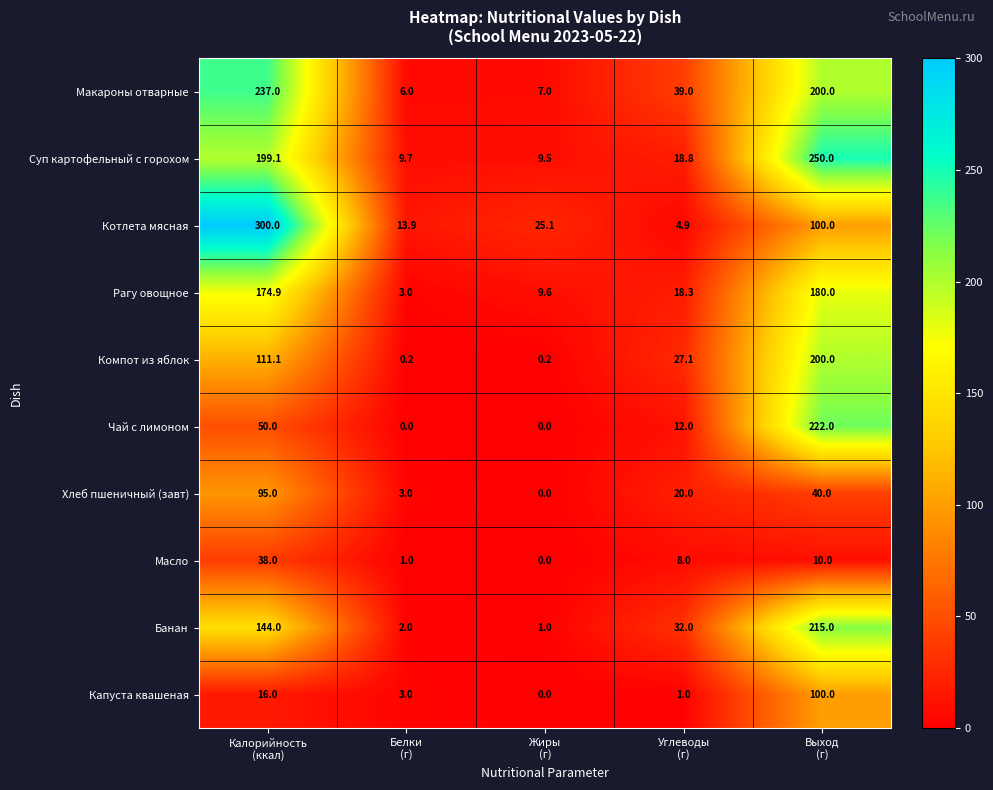

How many categories are shown in the chart?

5